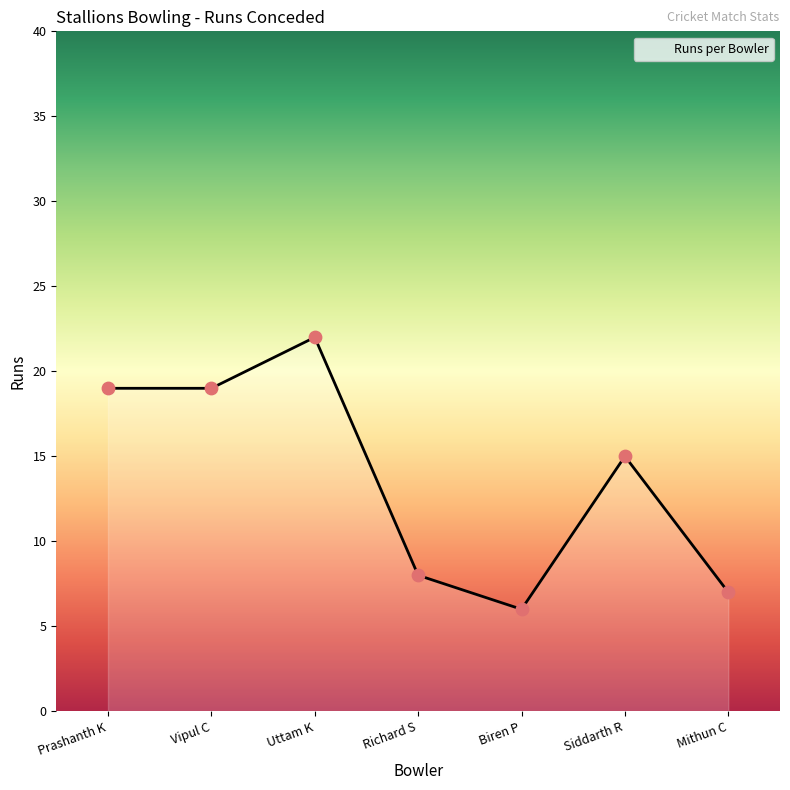

Approximately how many times larger is the value at Biren P compared to Siddarth R?

0.4